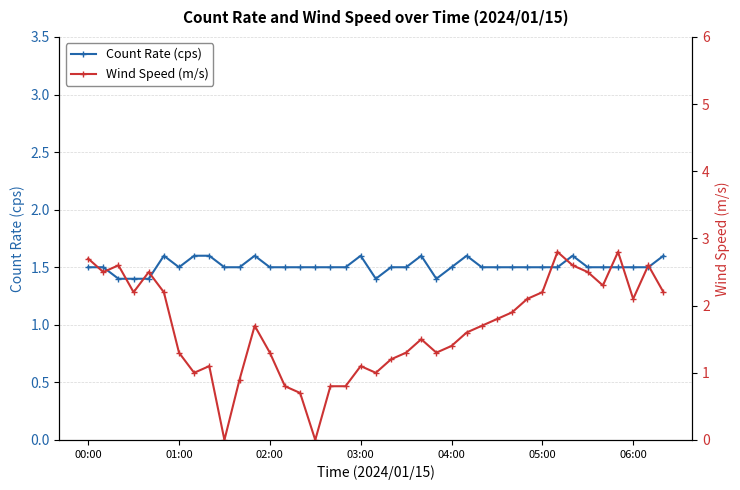

What is the difference between the maximum and minimum values in the Count Rate (cps) series?

0.2